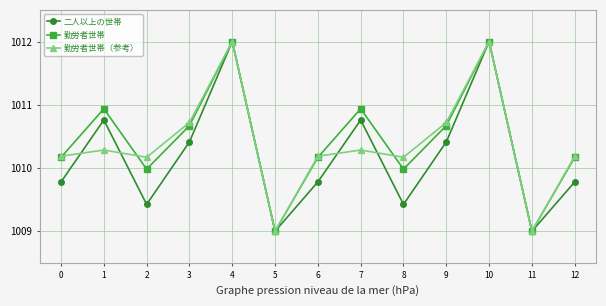

True or false: 二人以上の世帯 has a value of 512.4 at 6.

False